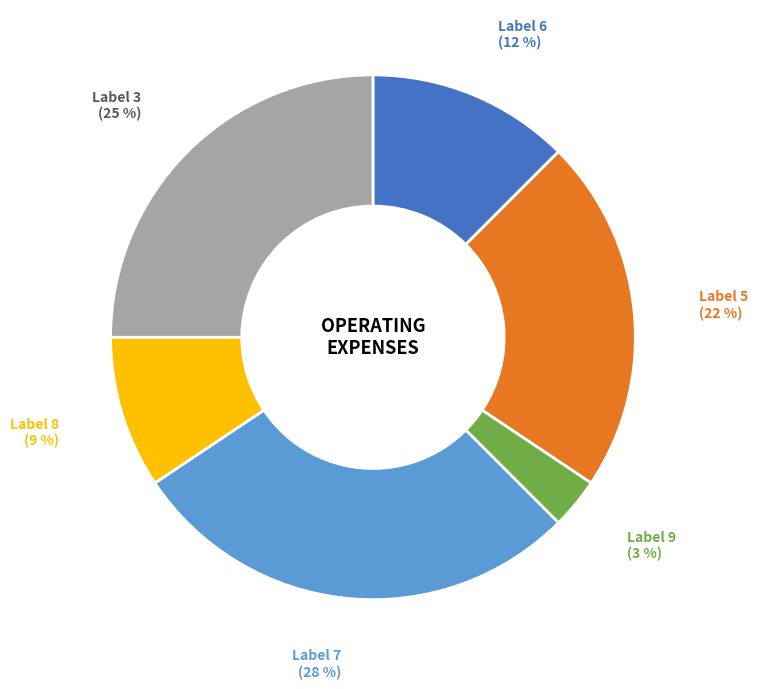

Is there any slice that represents more than half of the pie?

No